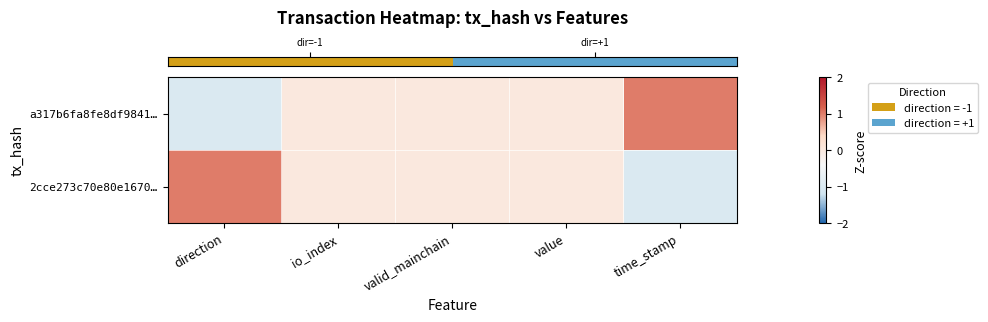

Which series has the widest spread of values?

row_0